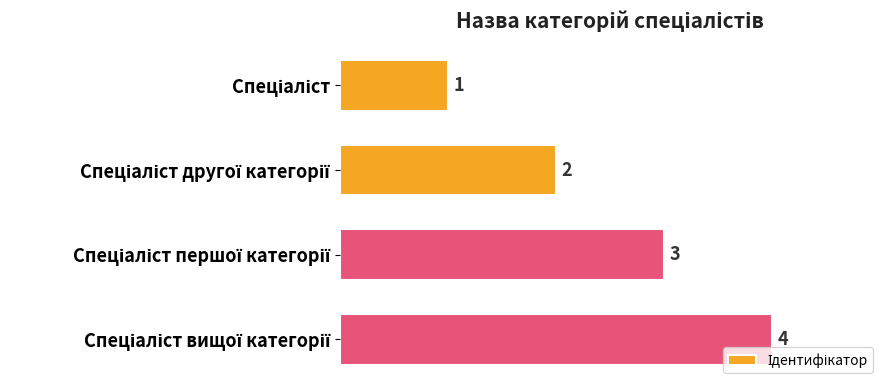

What is the maximum value shown in the chart?

4